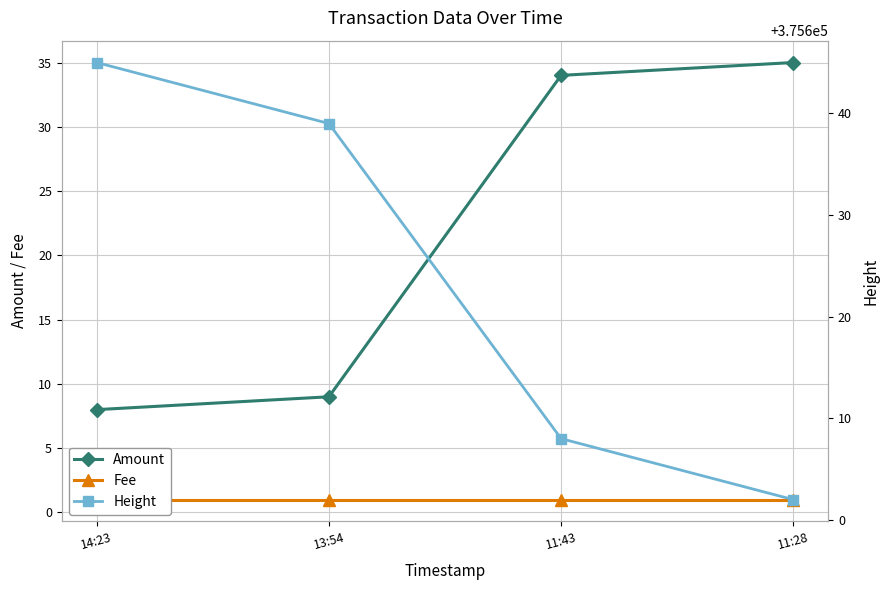

Does the chart display data point markers on the line(s)?

Yes